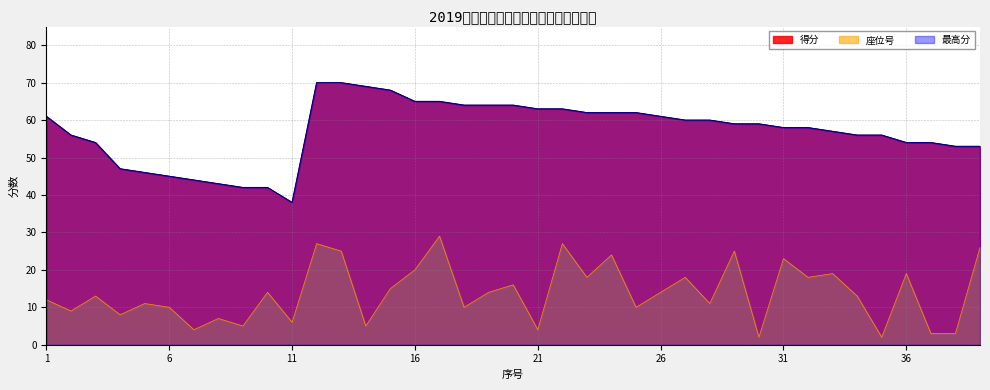

List the labels in order of 得分 value, largest first.

12, 13, 14, 15, 16, 17, 18, 19, 20, 21, 22, 23, 24, 25, 1, 26, 27, 28, 29, 30, 31, 32, 33, 2, 34, 35, 3, 36, 37, 38, 39, 4, 5, 6, 7, 8, 9, 10, 11